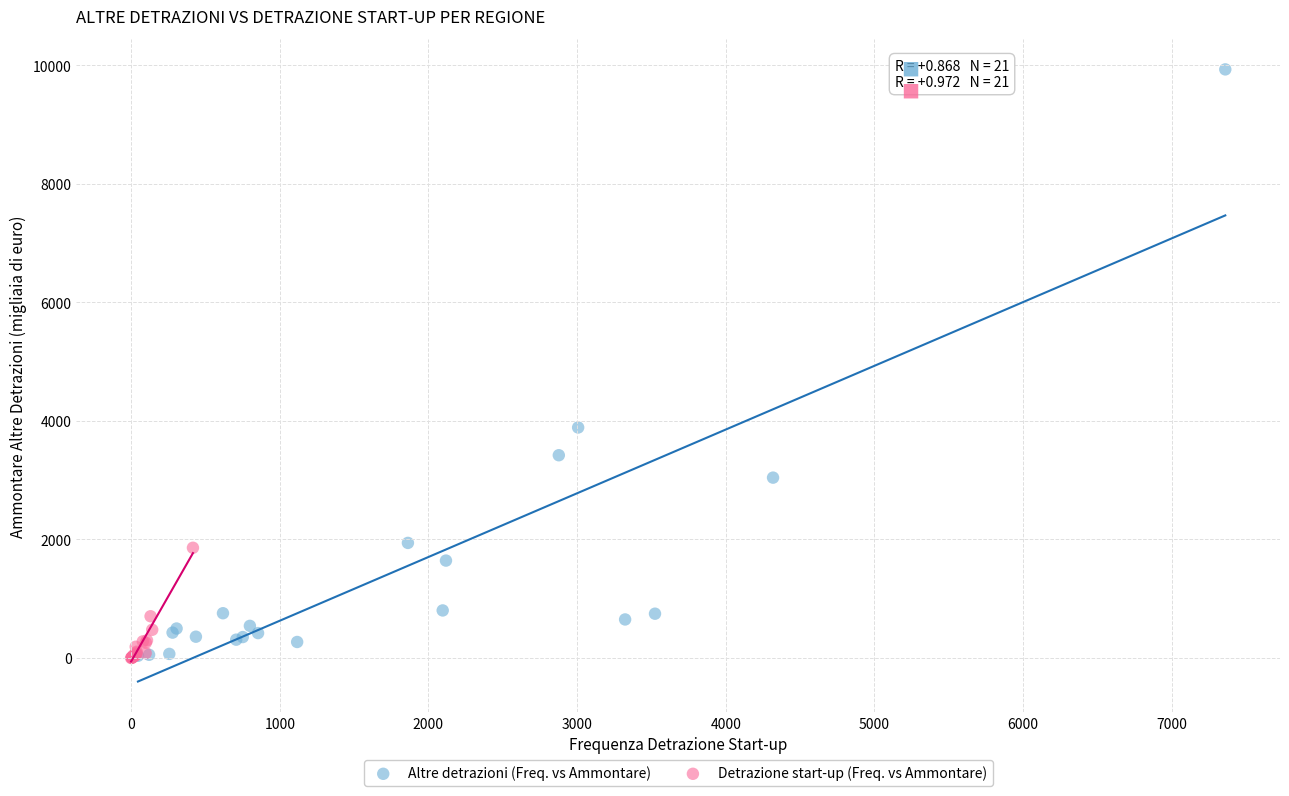

Which series reaches the maximum Y coordinate?

Altre detrazioni (Freq. vs Ammontare)